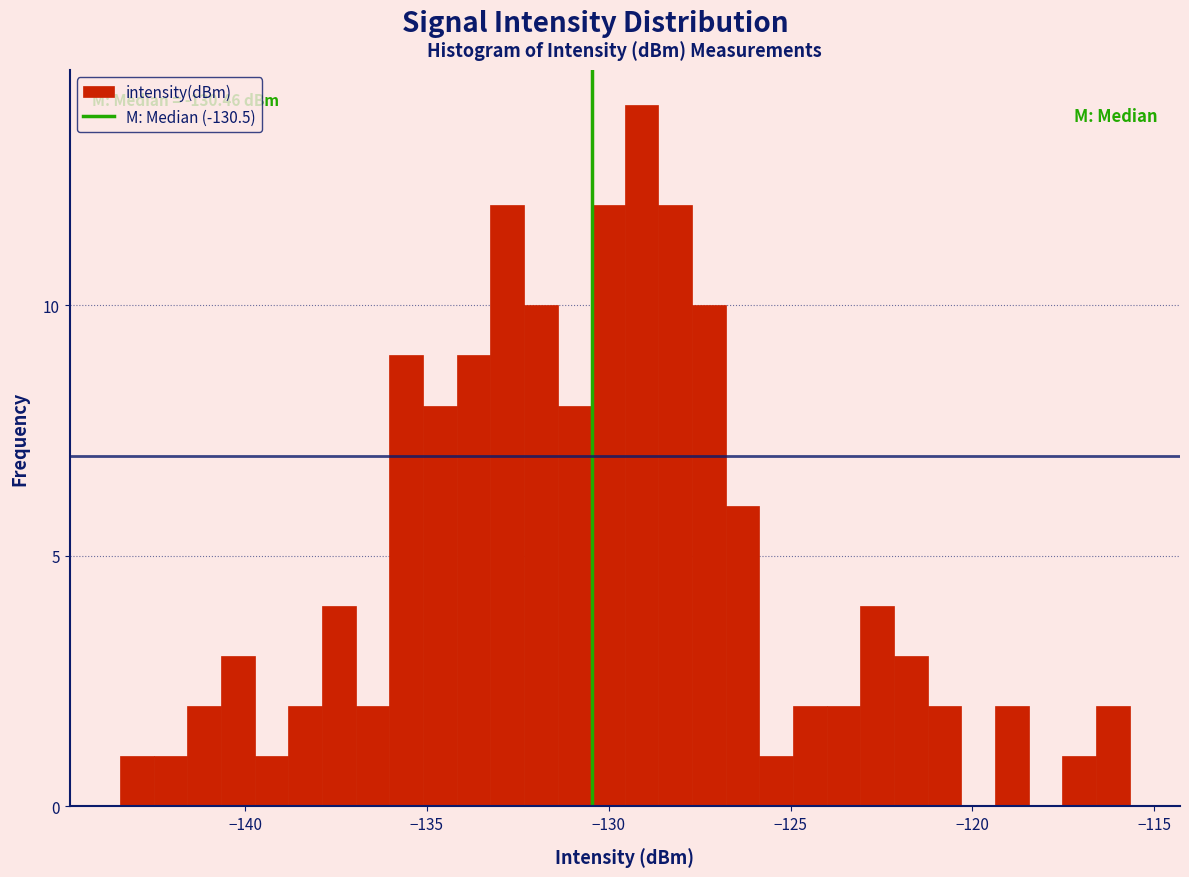

Read against the x-axis, roughly where is the centre of the tallest bar?

-129.0